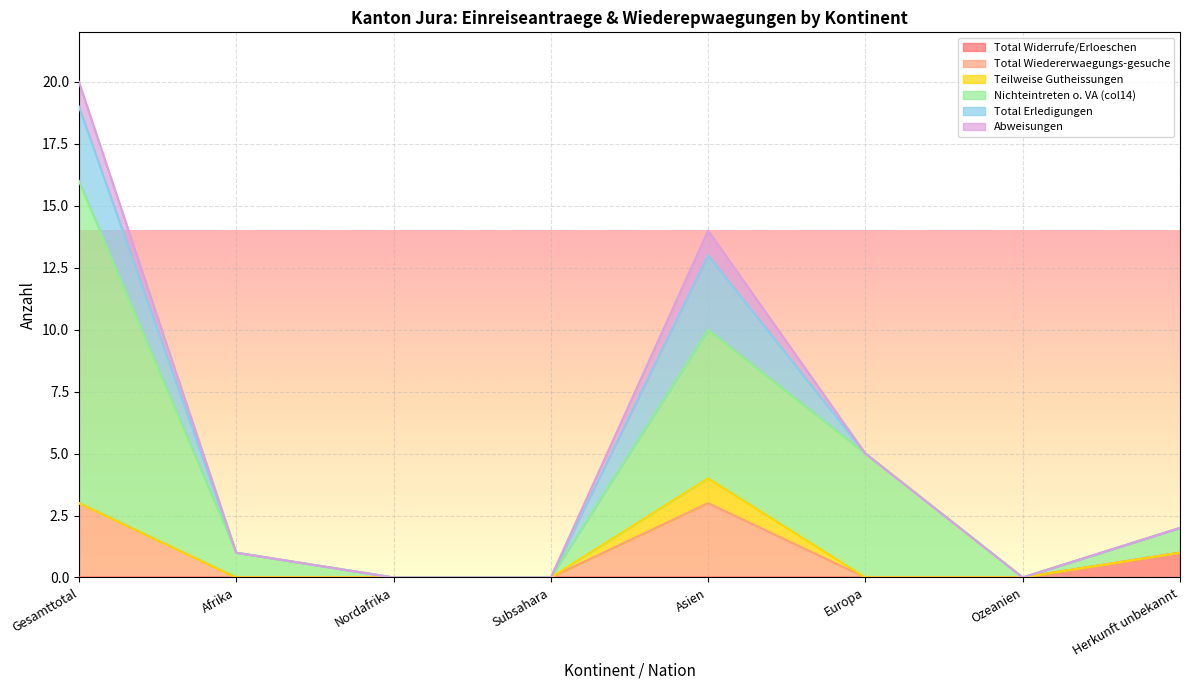

What is the highest value of the Teilweise Gutheissungen series?

1